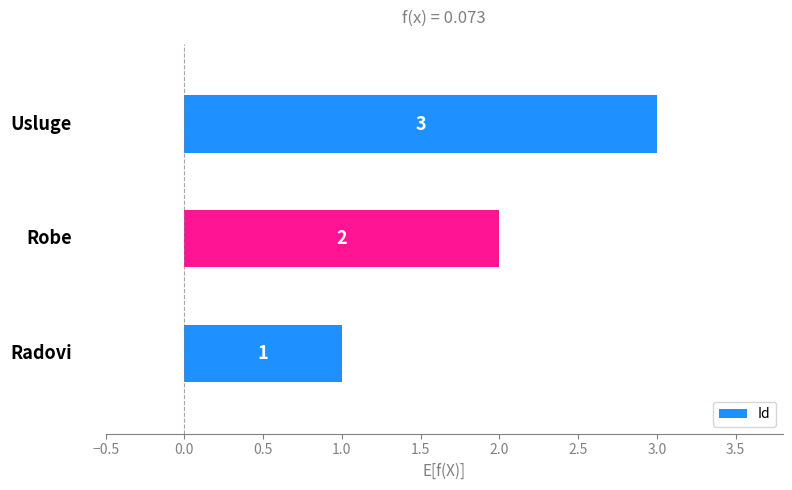

Count the values in the range 1 to 3.

3